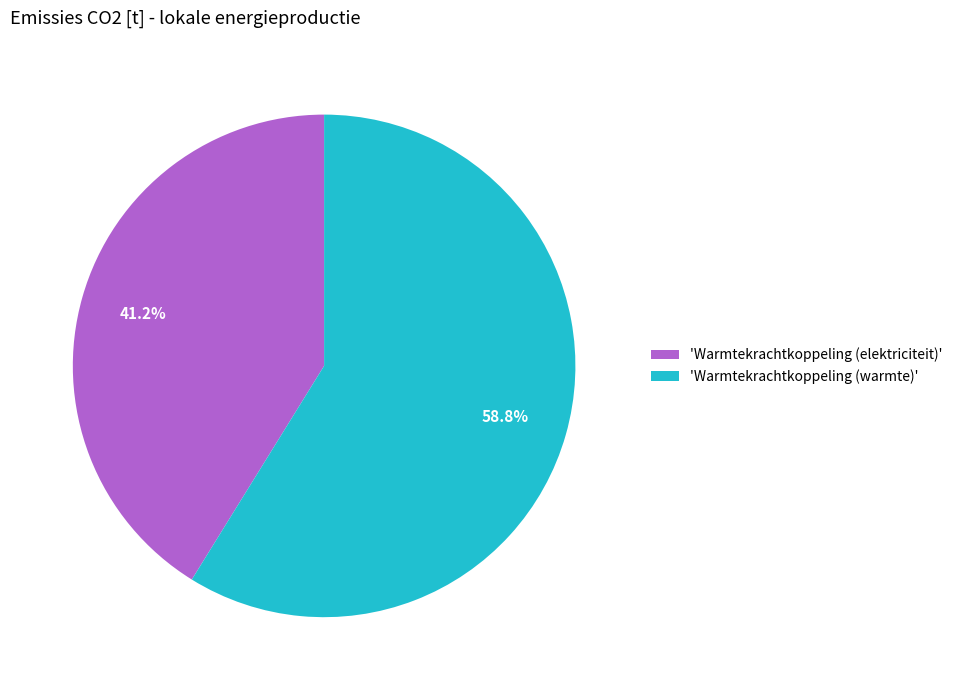

Approximately how many times larger is the value at 'Warmtekrachtkoppeling (elektriciteit)' compared to 'Warmtekrachtkoppeling (warmte)'?

0.7